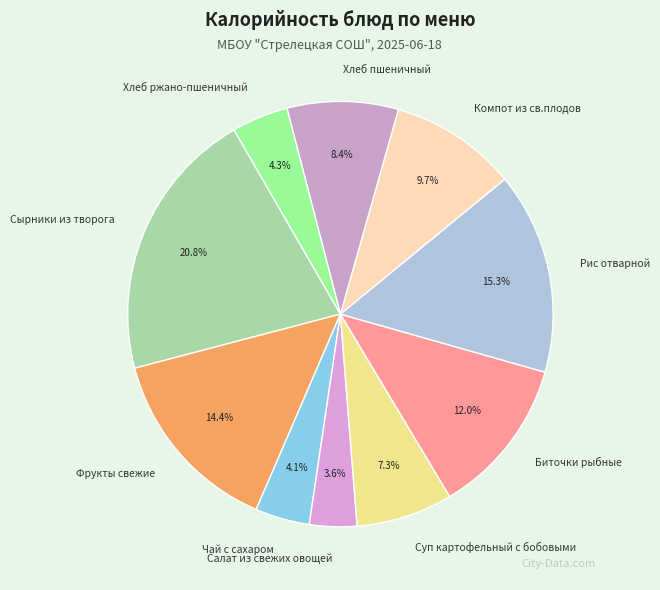

What is the smallest slice in the pie chart?

Салат из свежих овощей